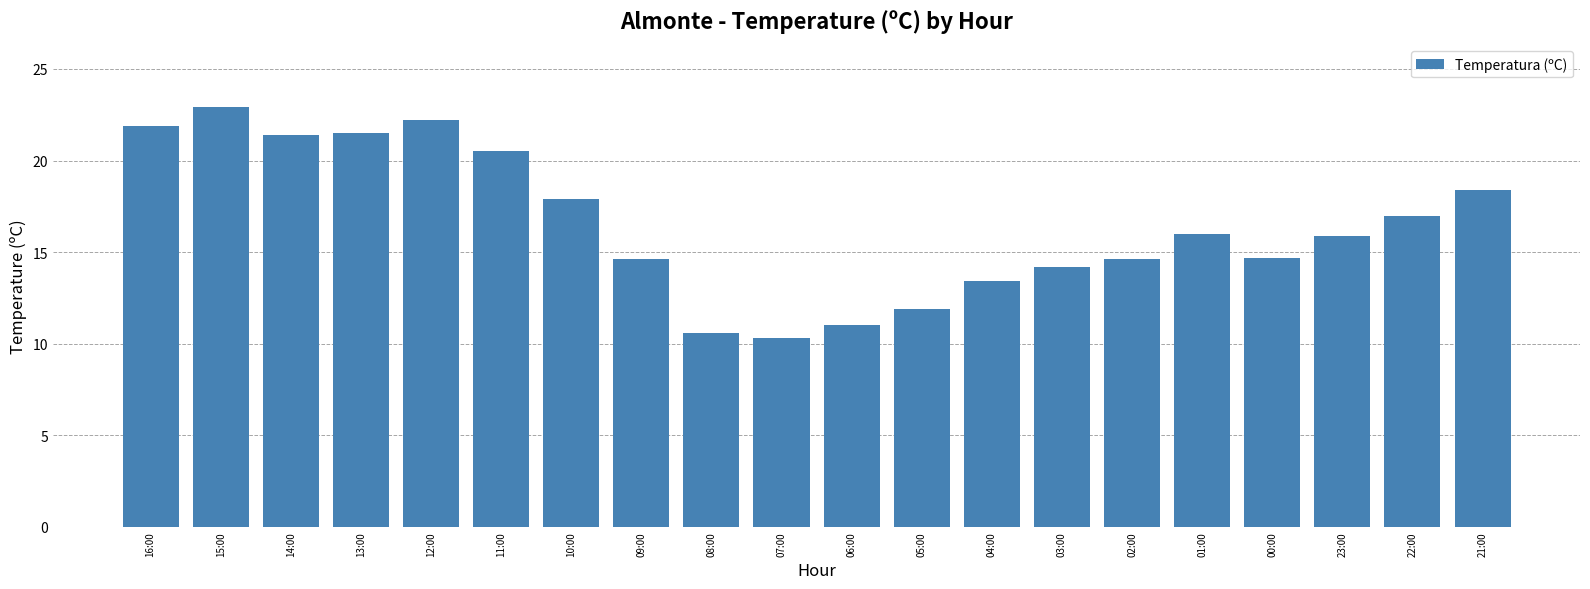

The value at 15:00 is 22.9. True or false?

True